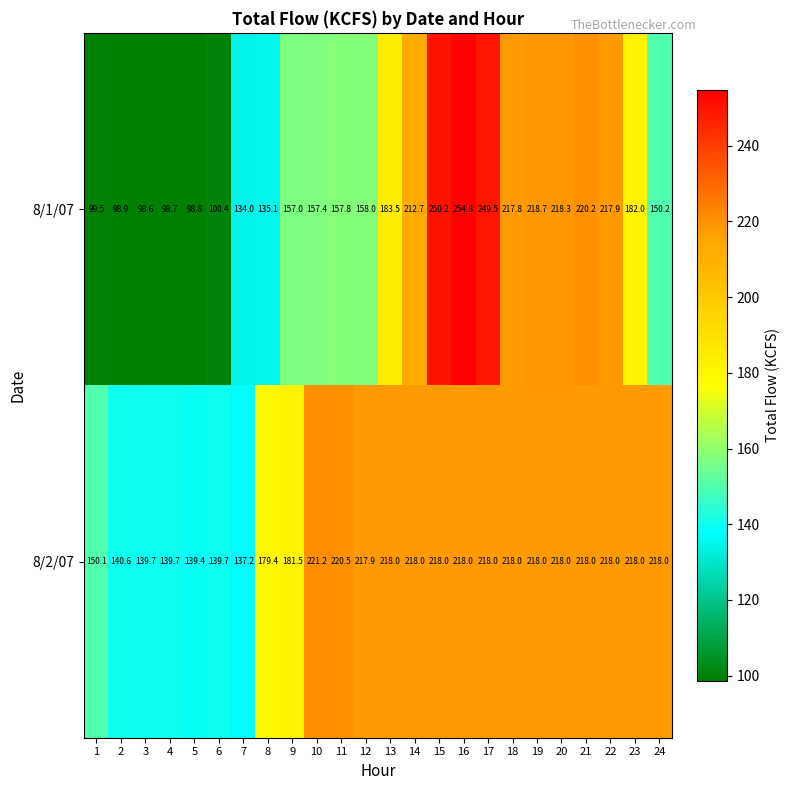

What is the sum of all 8/1/07 values?

4070.0